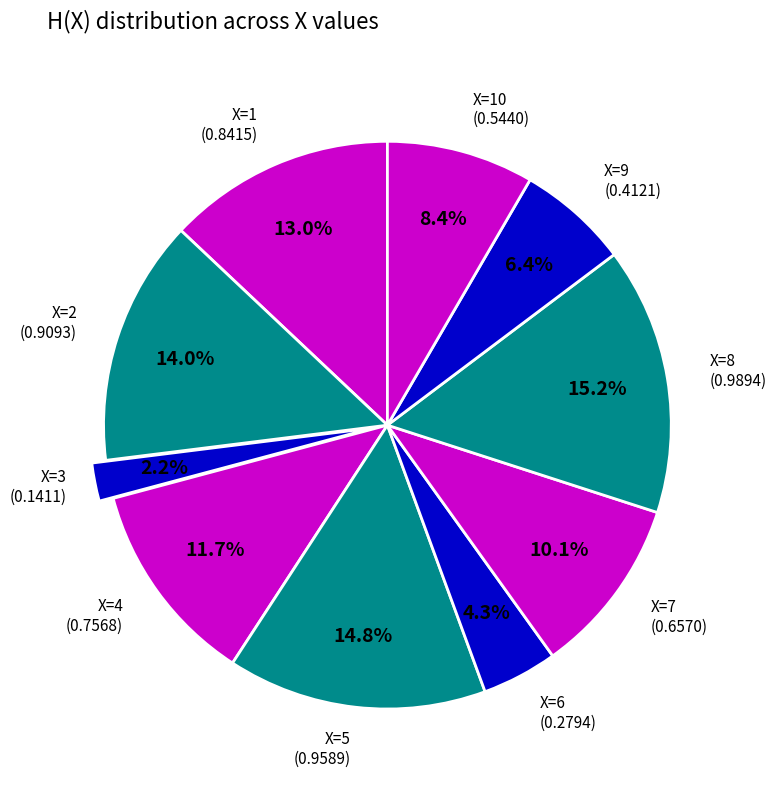

Is there a majority slice in this chart?

No